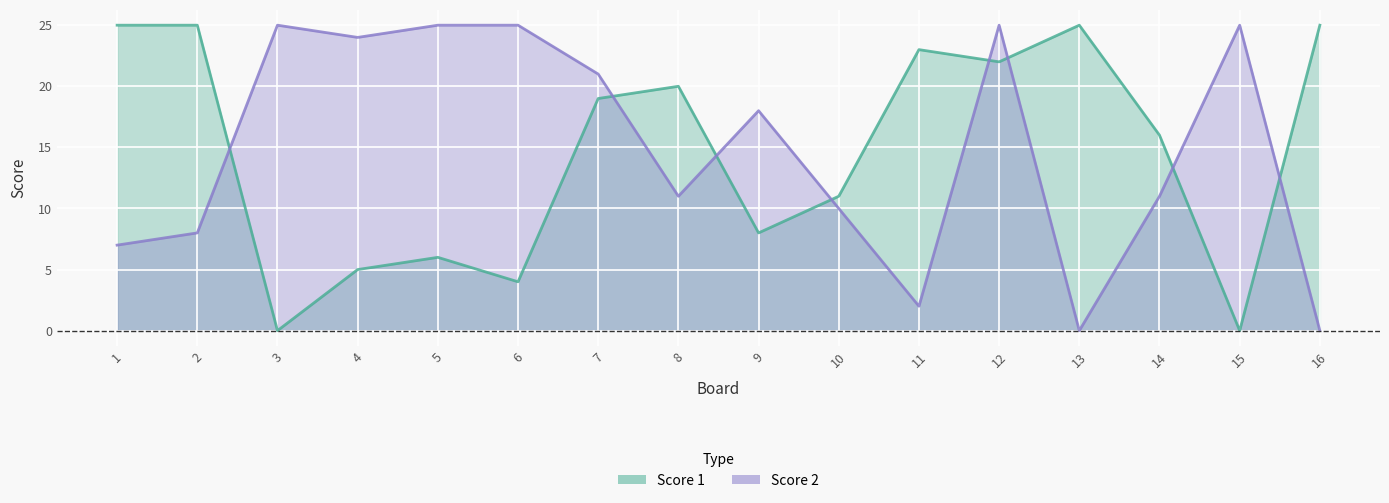

Does the chart display data point markers on the line(s)?

No